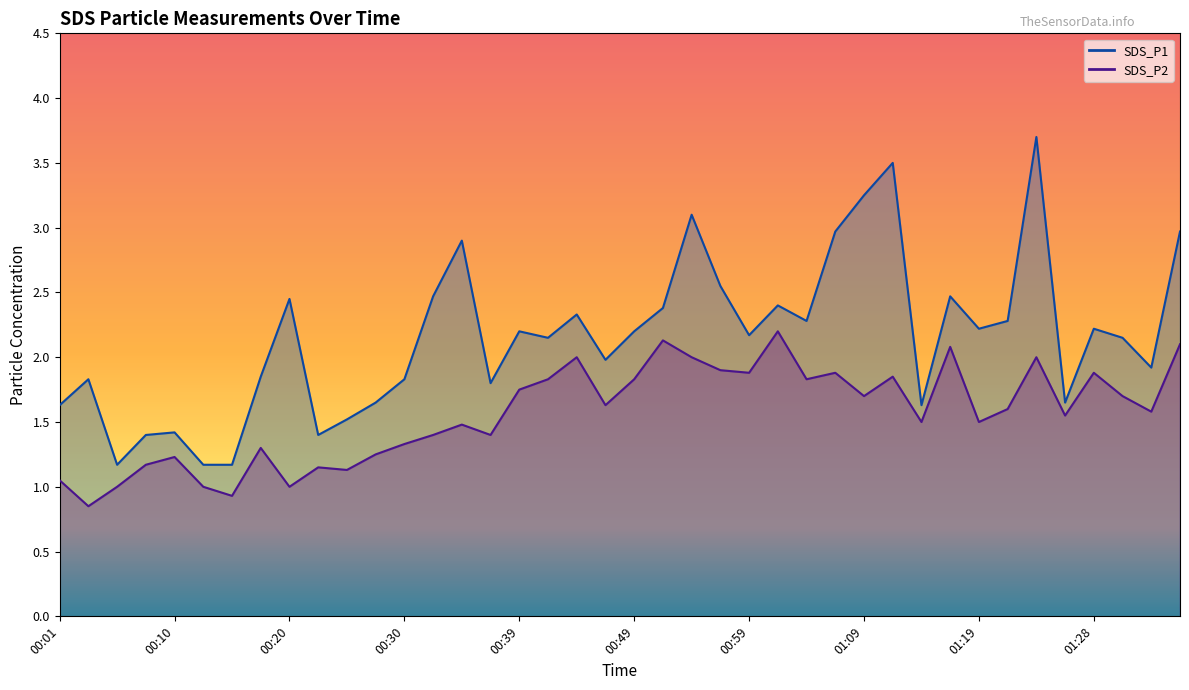

How many data points in SDS_P1 are above 2?

23